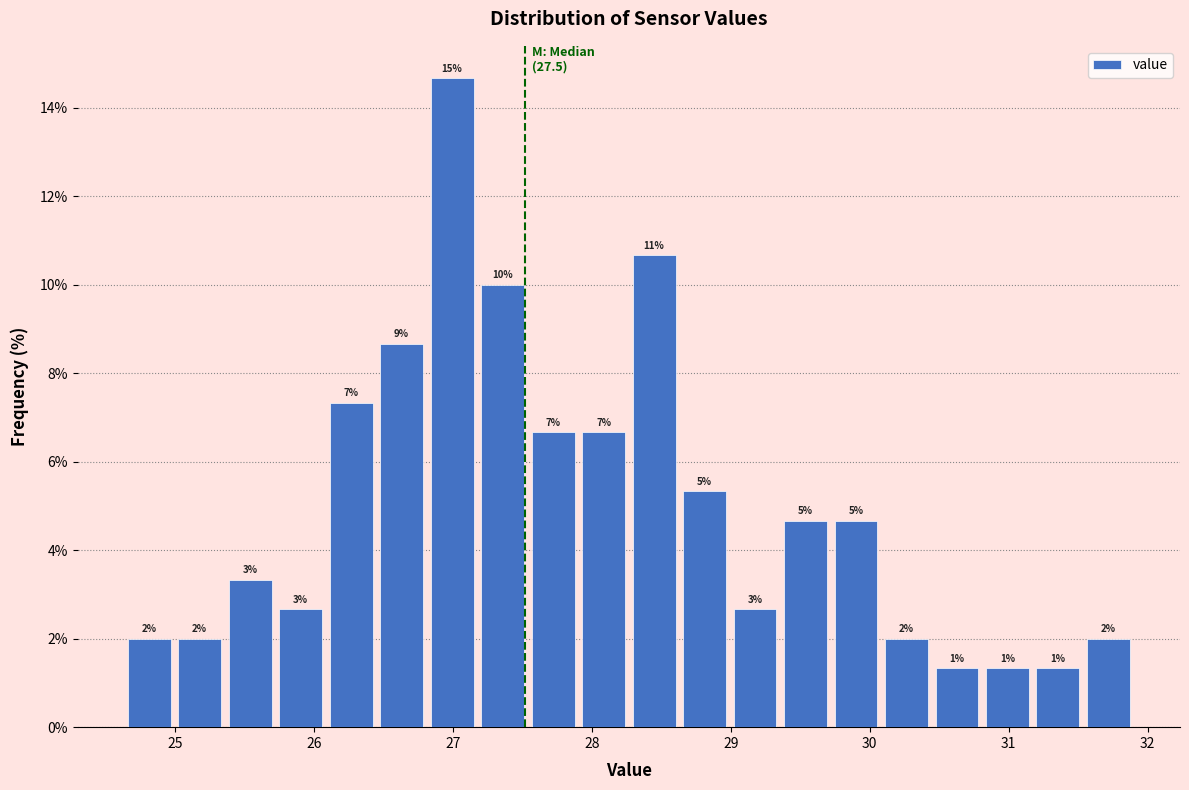

Around what value on the x-axis is the tallest bar? Give the approximate position of its centre, as read against the axis.

27.0